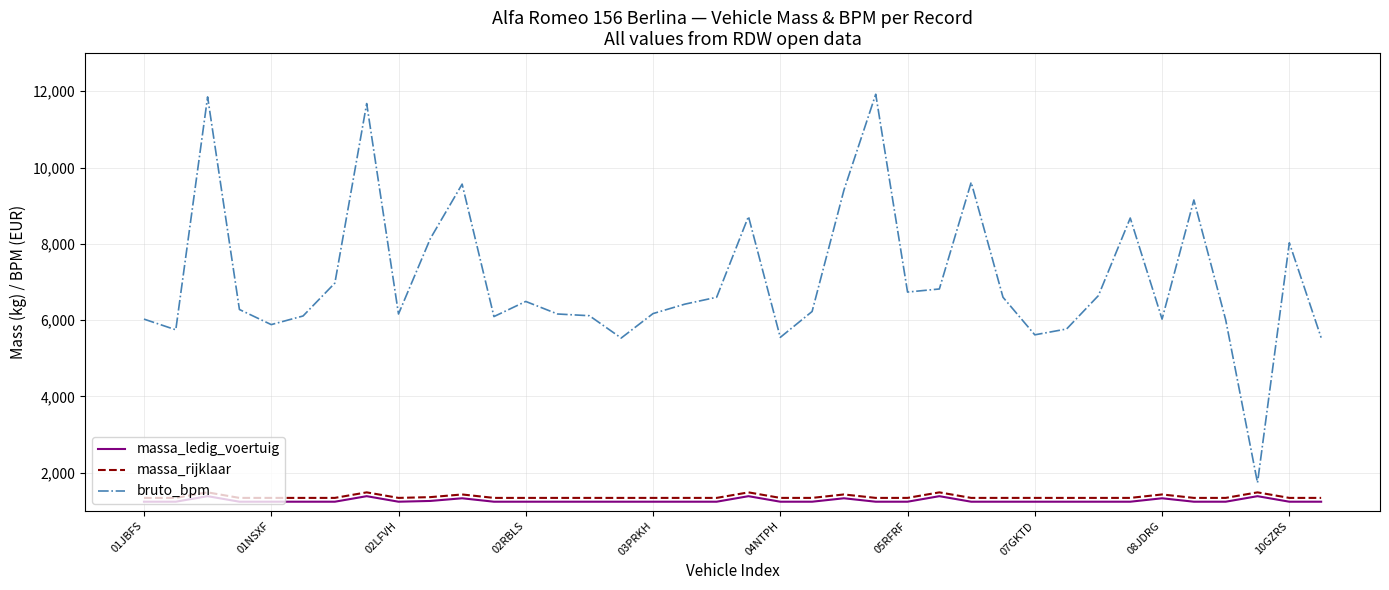

Which series has the largest total across all categories?

bruto_bpm